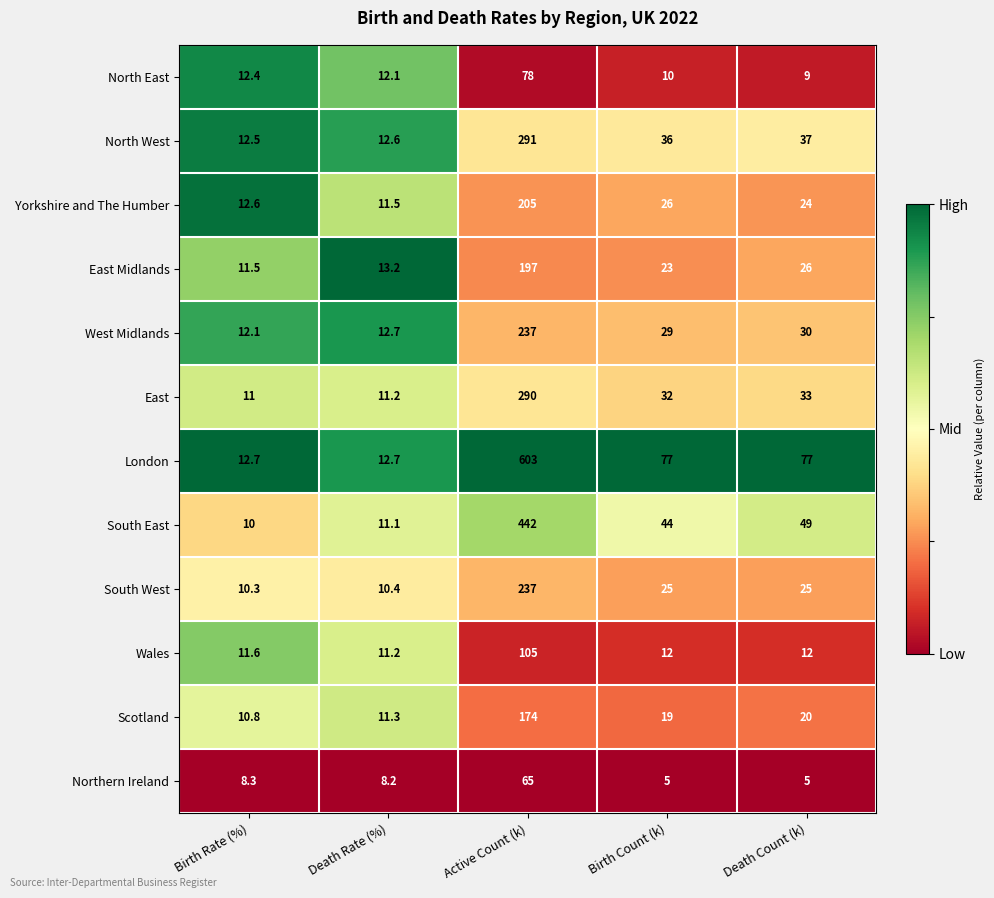

What is the sum of all Yorkshire and The Humber values?

279.1